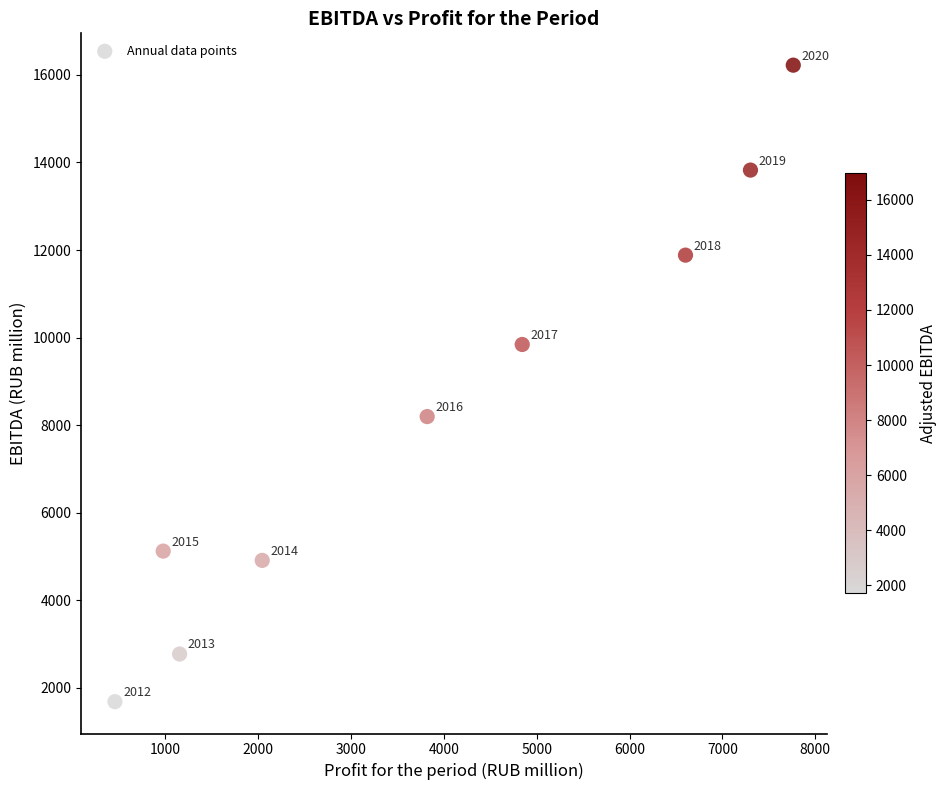

What Y value in the scatter plot is closest to 8952?

8195.0